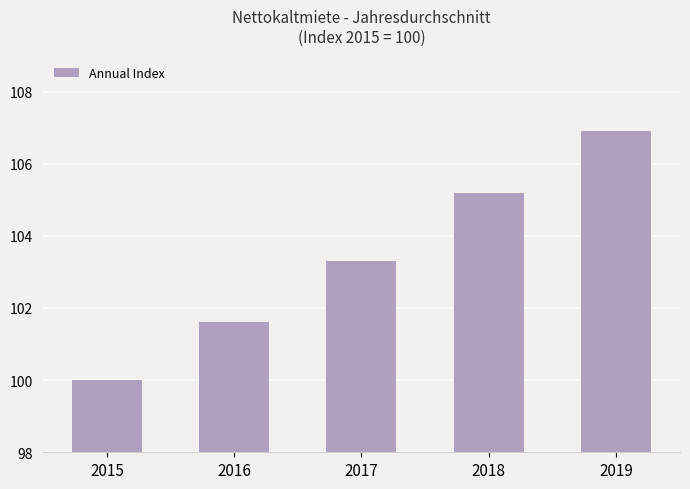

Rank the categories by value from lowest to highest.

2015, 2016, 2017, 2018, 2019